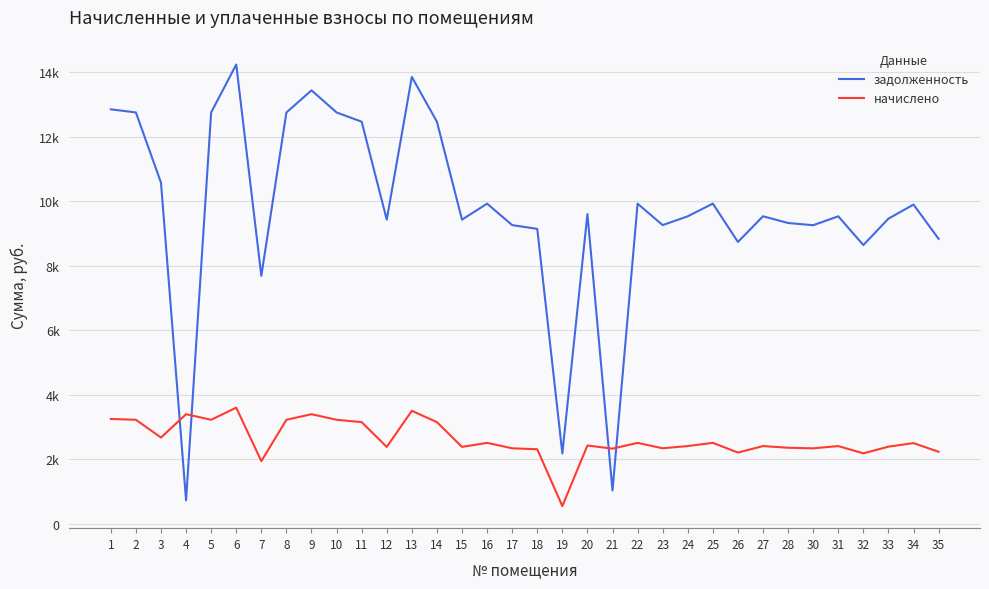

At which label does начислено reach its peak?

6